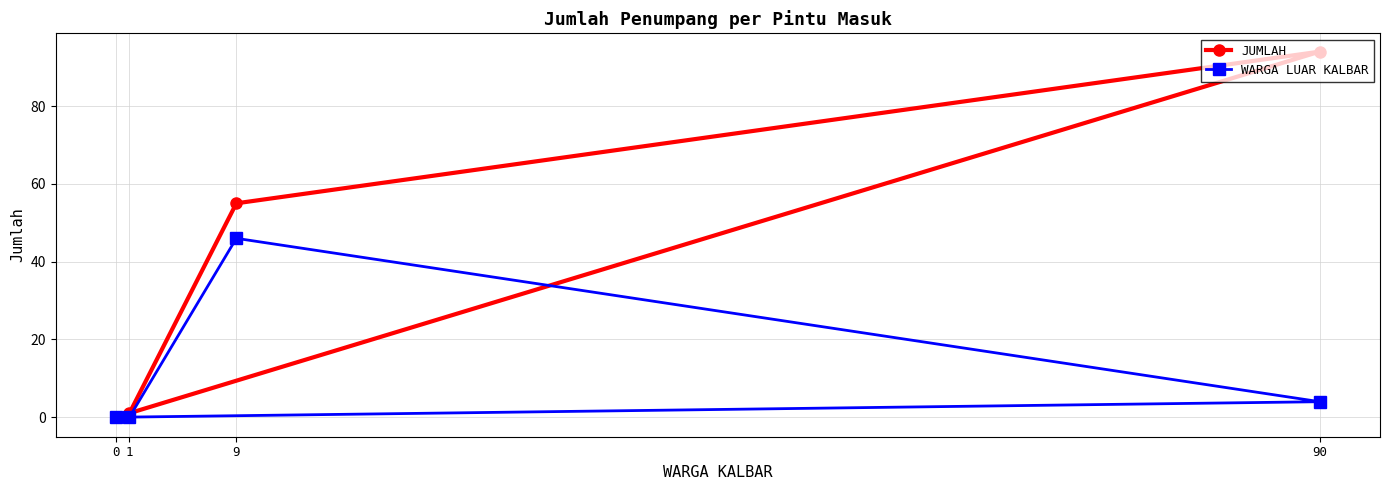

Reading left to right, list all the values displayed in this chart.

JUMLAH: 0=0	1=1	9=55	90=94
WARGA LUAR KALBAR: 0=0	1=0	9=46	90=4